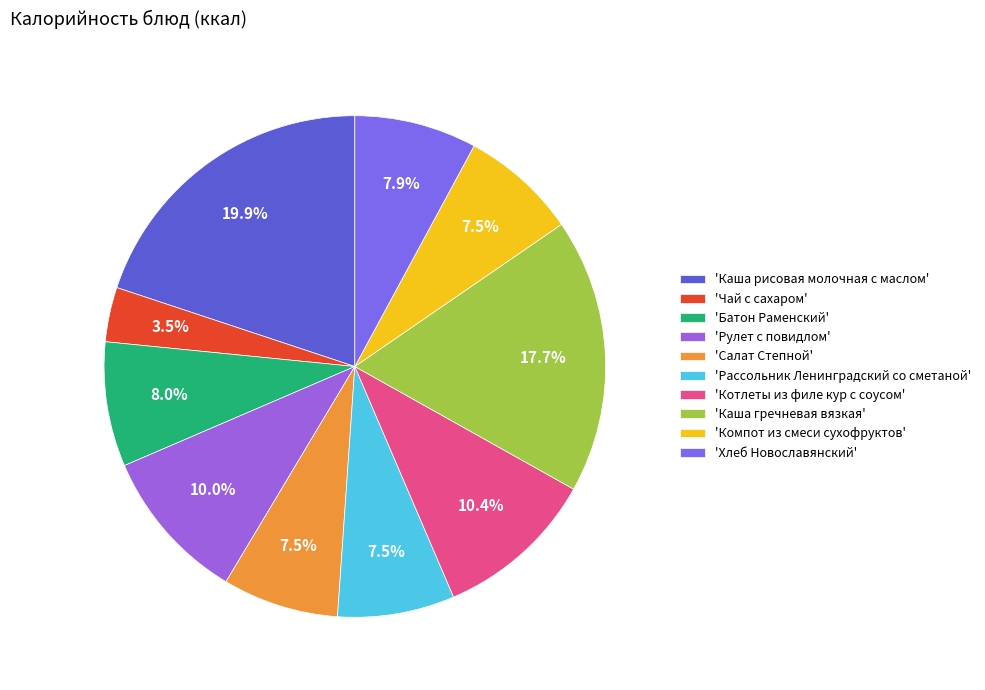

Which slice is the smallest?

'Чай с сахаром'